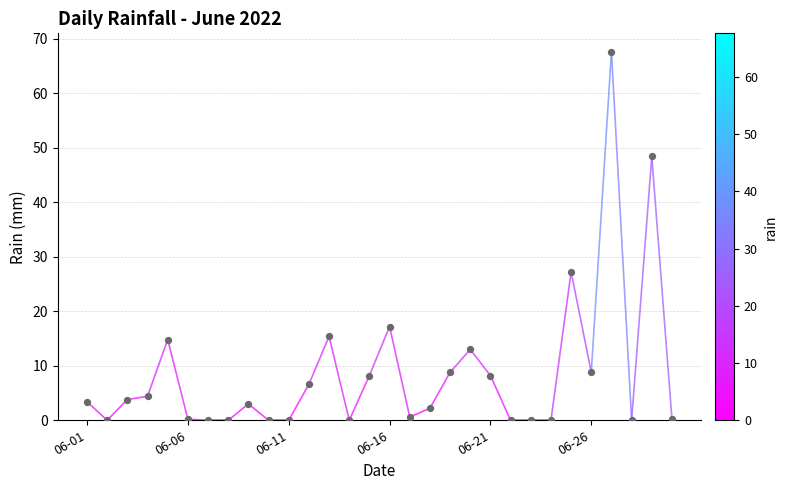

Which has a higher value, 06-01 or 06-06?

06-01